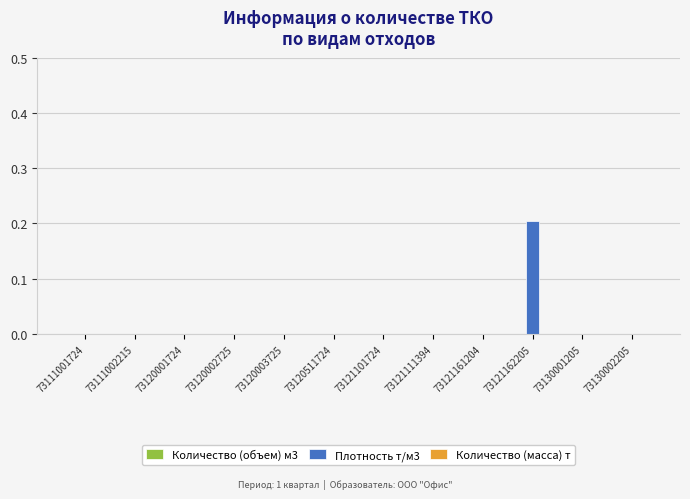

Which label corresponds to the largest value in the chart?

73121162205